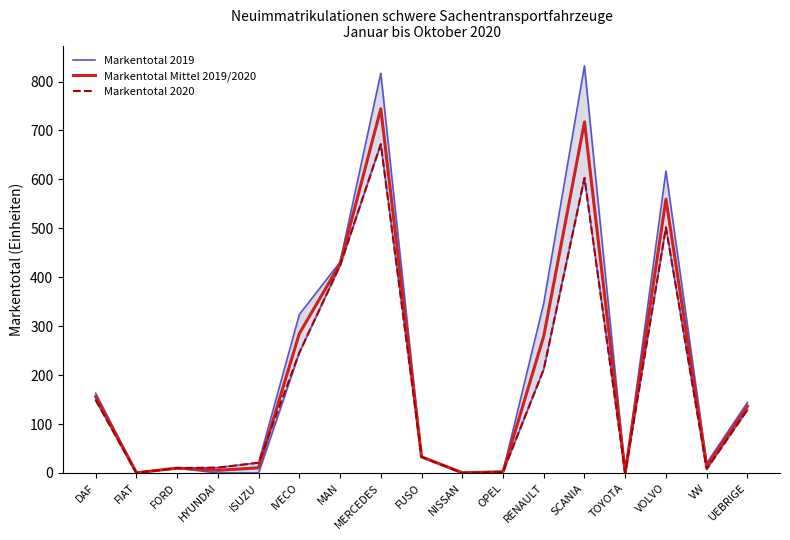

Reading left to right, list all the values displayed in this chart.

Markentotal 2019: 163.0	1.0	10.0	11.0	21.0	324.0	431.0	817.0	33.0	1.0	3.0	347.0	832.0	1.0	617.0	20.0	144.0
Markentotal Mittel 2019/2020: 156.0	0.5	10.0	5.5	10.5	285.0	427.5	744.5	33.0	0.5	2.5	279.5	717.5	0.5	559.5	14.0	136.5
Markentotal 2020: 149.0	0.0	10.0	11.0	21.0	246.0	424.0	672.0	33.0	0.0	2.0	212.0	603.0	0.0	502.0	8.0	129.0